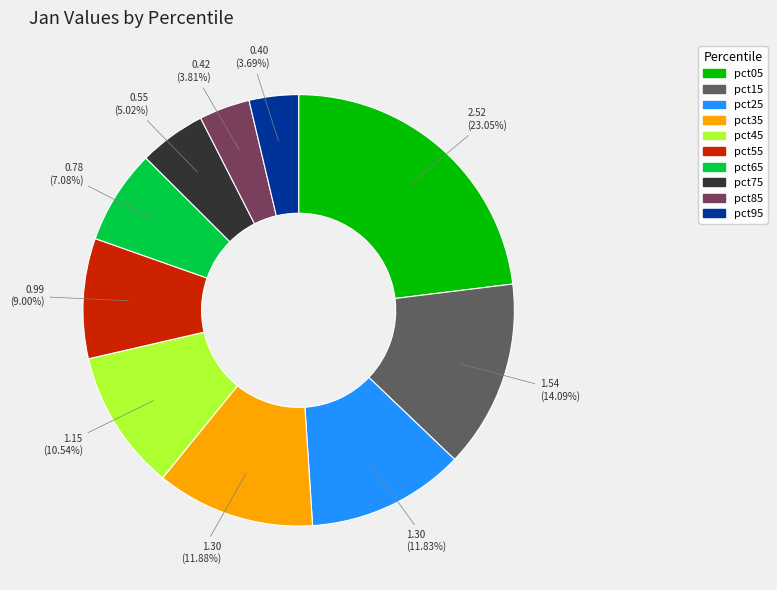

Between pct15 and pct25, which is larger?

pct15